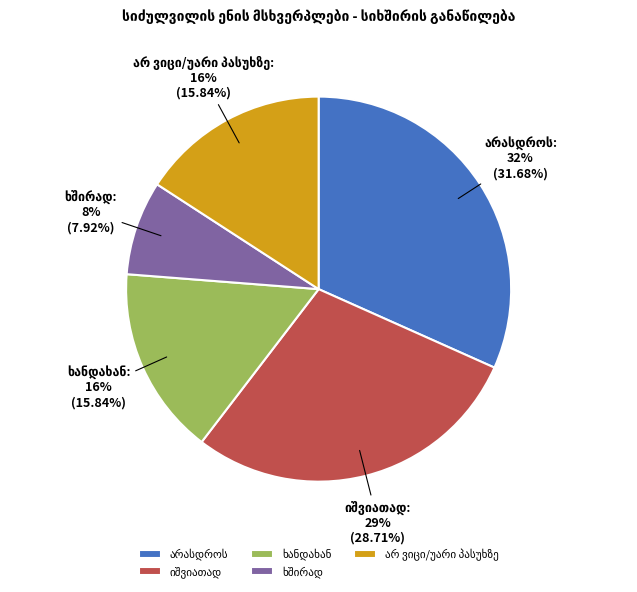

Is there a majority slice in this chart?

No